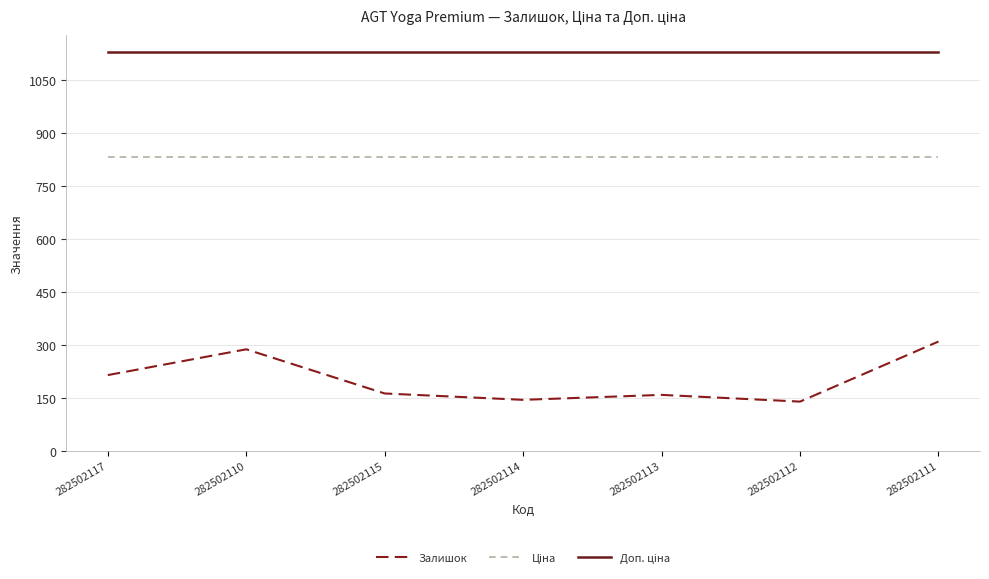

What position from the right is 282502112?

2